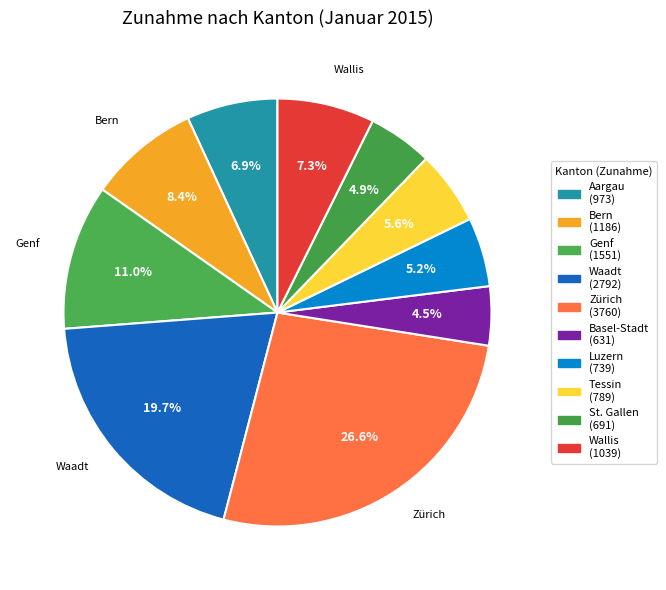

Rank the categories by value from highest to lowest.

Zürich, Waadt, Genf, Bern, Wallis, Aargau, Tessin, Luzern, St. Gallen, Basel-Stadt